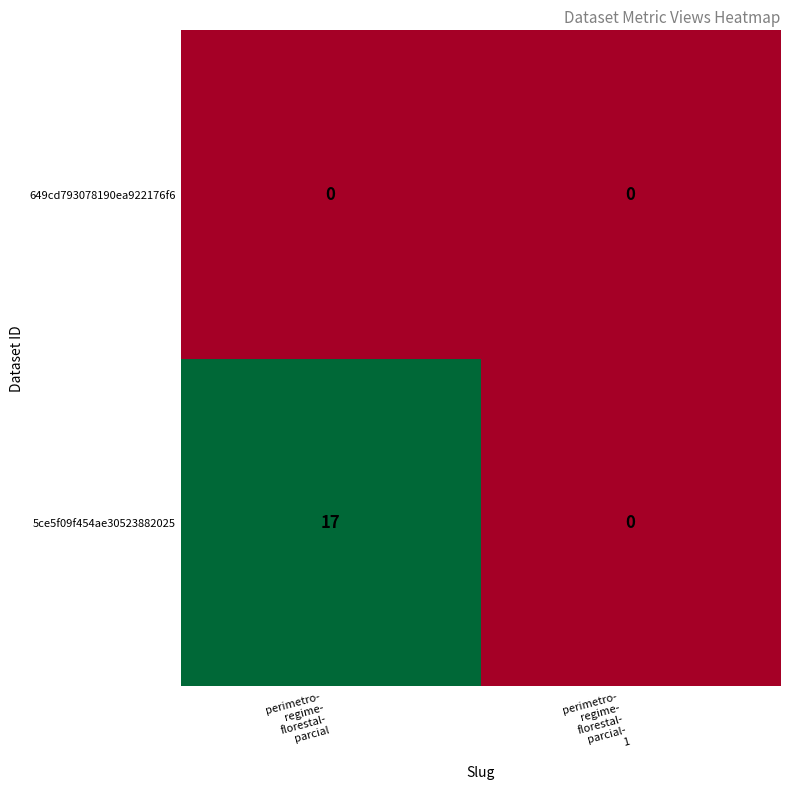

Which series has the widest spread of values?

5ce5f09f454ae30523882025